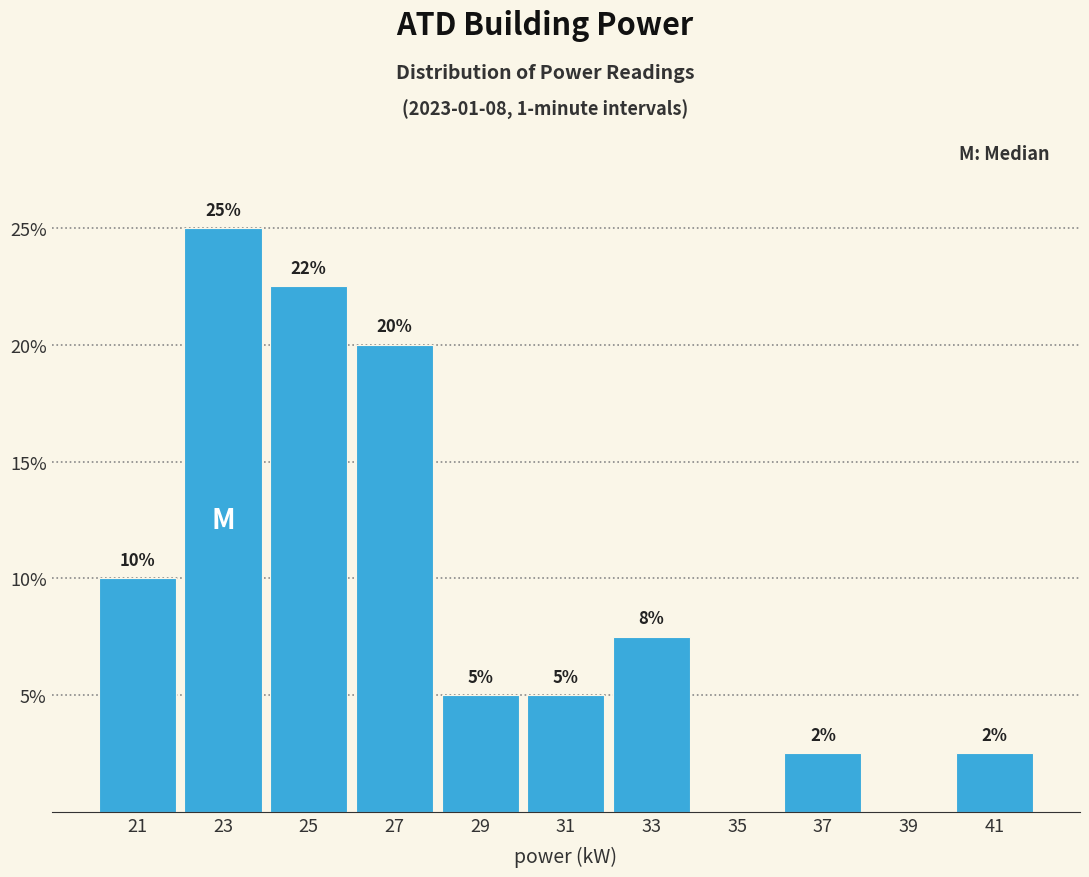

Which range on the x-axis has the tallest bar?

22 to 24